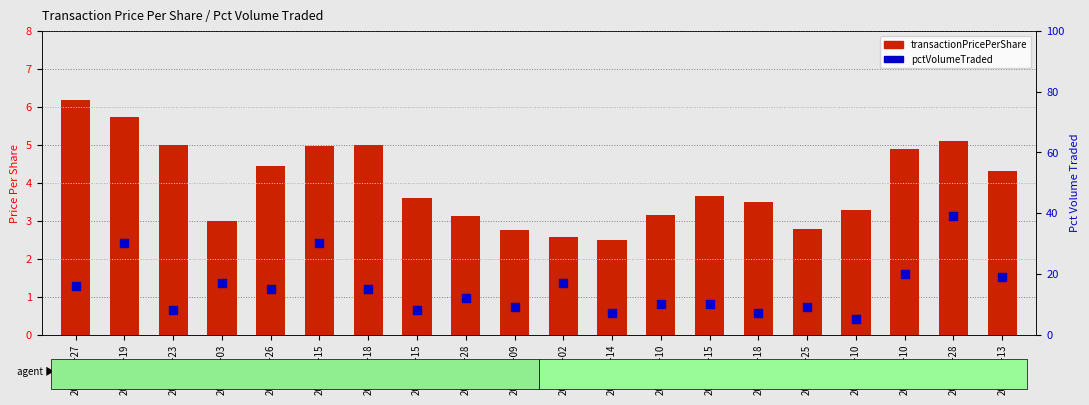

Is the value of pctVolumeTraded at 2013-09-10 greater than the value of transactionPricePerShare at 2012-03-15?

Yes